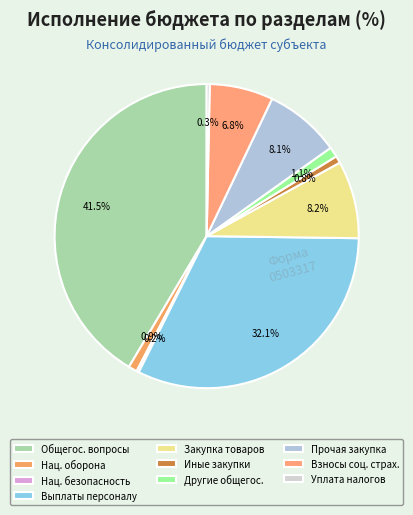

What is the largest slice in the pie chart?

Общегос. вопросы